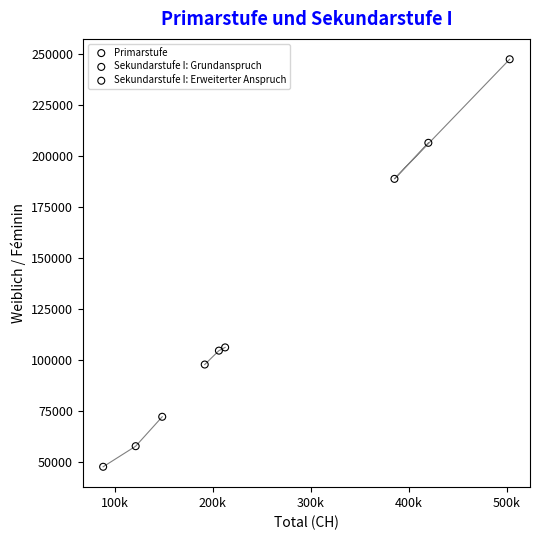

Which series reaches the minimum Y coordinate?

Sekundarstufe I: Grundanspruch